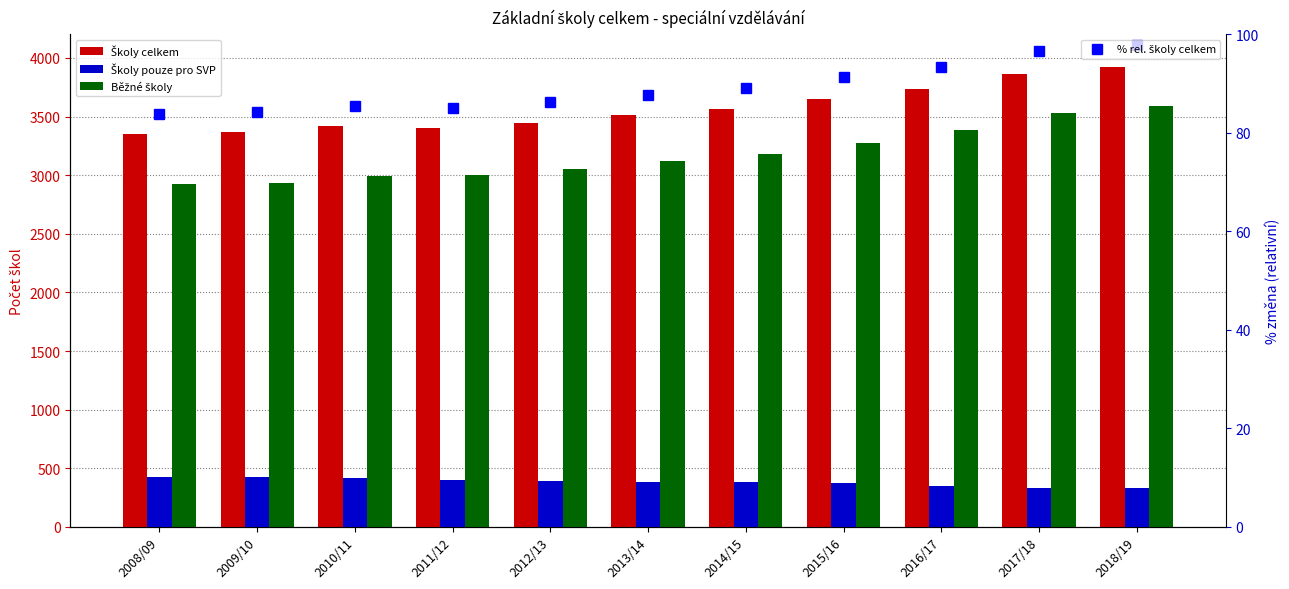

The % rel. školy celkem series shows 40.7 at 2015/16. True or false?

False